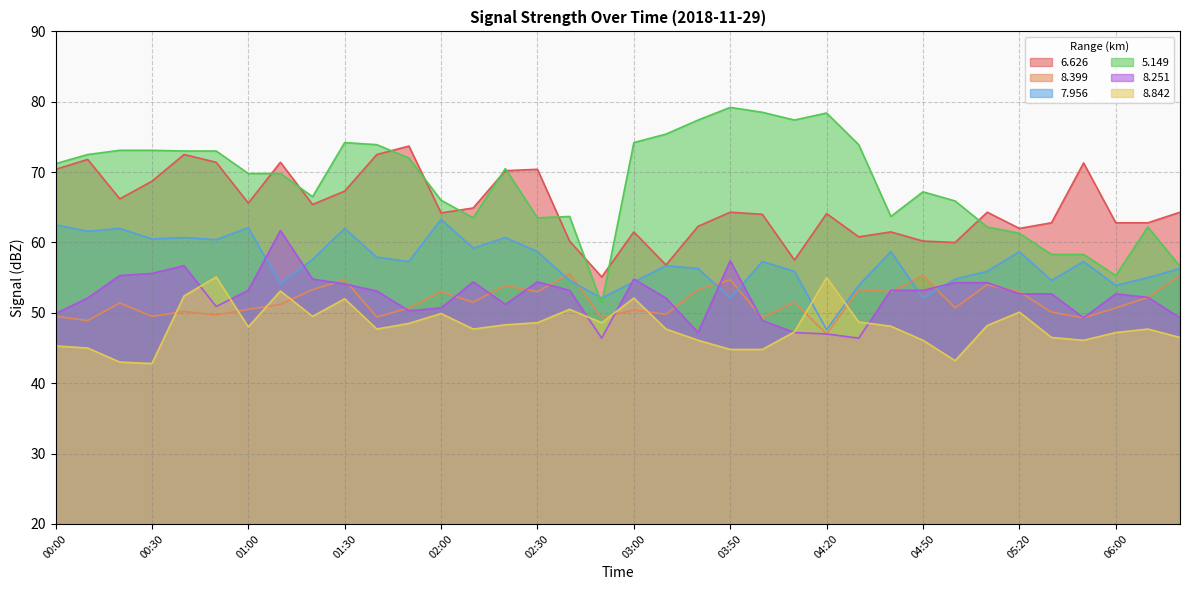

True or false:   6.626 and   7.956 intersect in this chart.

False